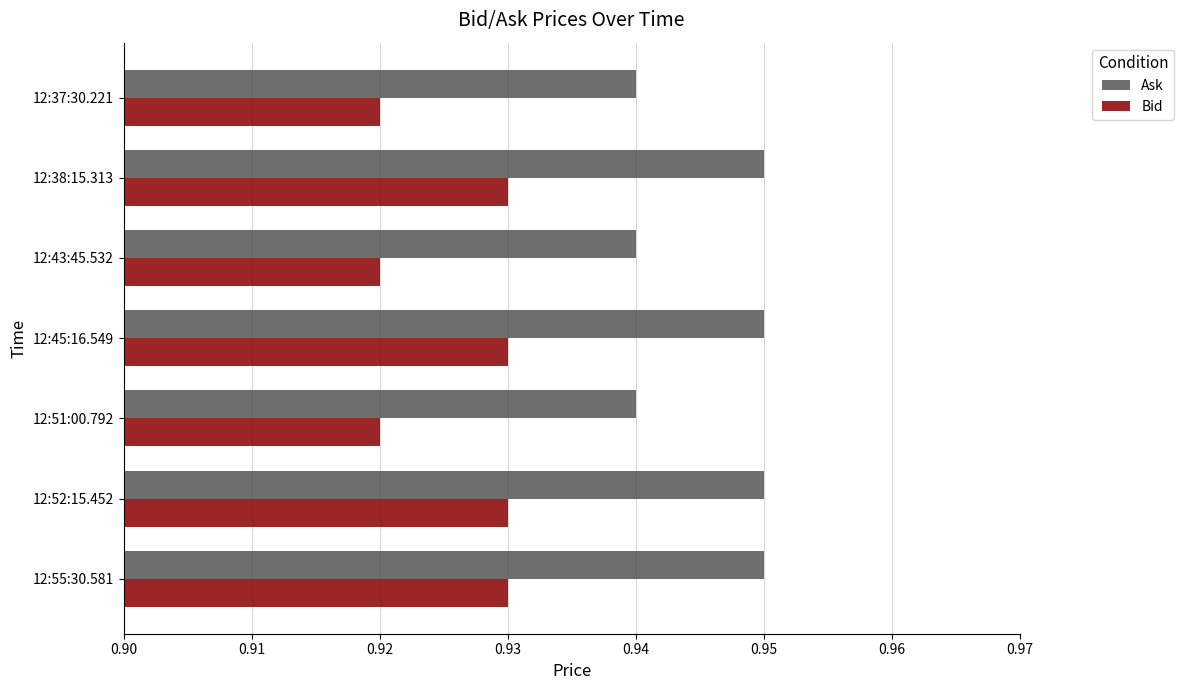

Count the number of categories in the chart.

7